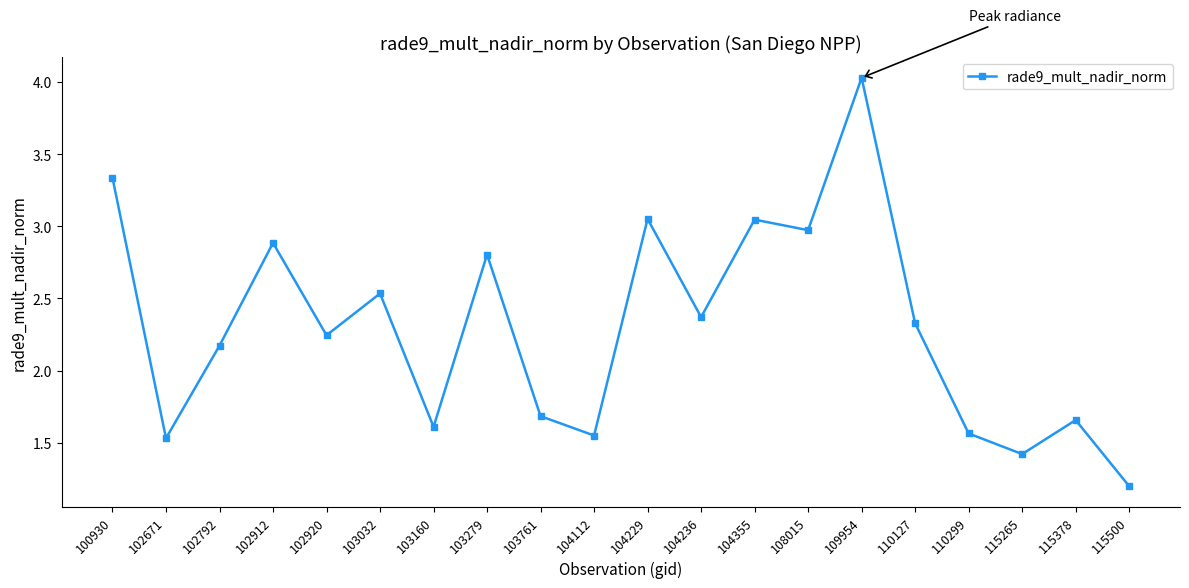

What is the value of the 16th point from the left?

2.3